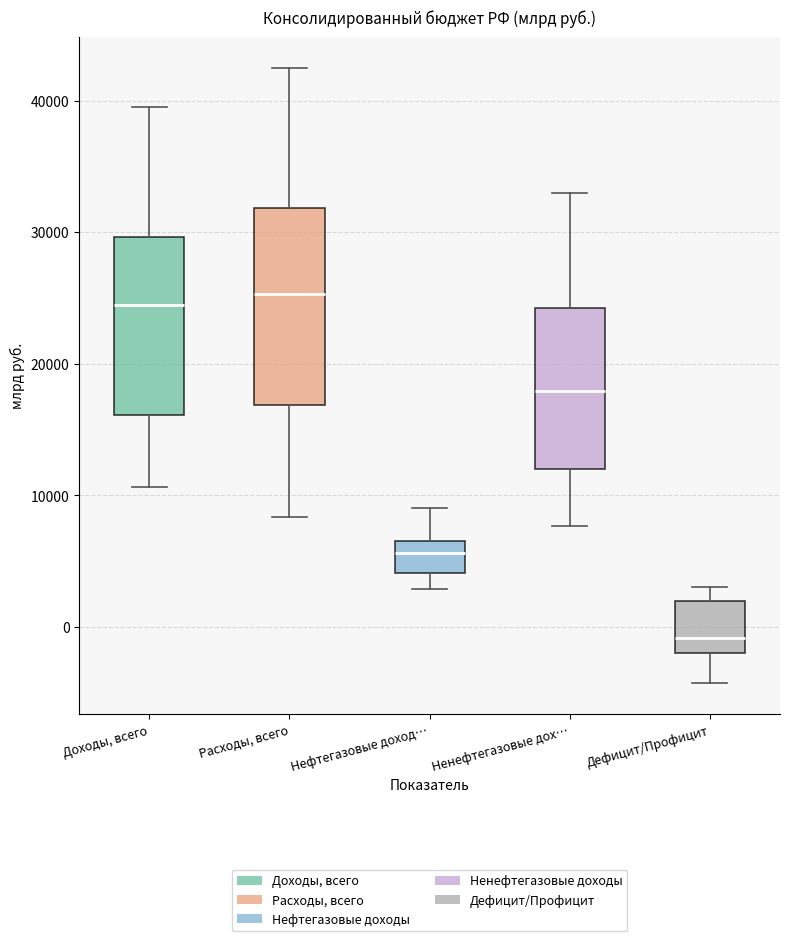

Reading left to right, read every box against the y-axis: the position of its median line, the range the box covers, and the ends of its whiskers. The values are not printed on the chart, so give them approximately, as read against the axis.

Доходы, всего: median 24000, box 16000 to 30000, whiskers 11000 to 39000
Расходы, всего: median 25000, box 17000 to 32000, whiskers 8000 to 43000
Нефтегазовые доход…: median 6000 (inside the box), box 4000 to 6000, whiskers 3000 to 9000
Ненефтегазовые дох…: median 18000, box 12000 to 24000, whiskers 8000 to 33000
Дефицит/Профицит: median -1000, box -2000 to 2000, whiskers -4000 to 3000